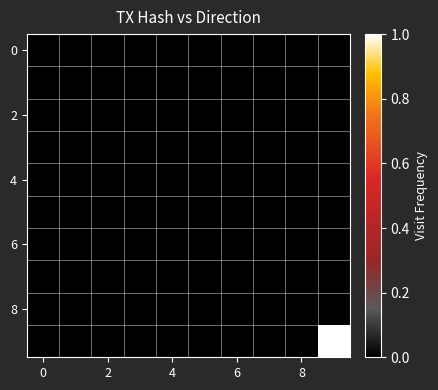

What is the greatest value displayed?

1